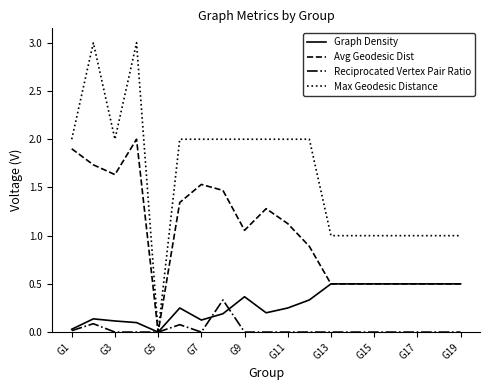

List the series in order of their overall mean, lowest first.

Reciprocated Vertex Pair Ratio, Graph Density, Avg Geodesic Dist, Max Geodesic Distance